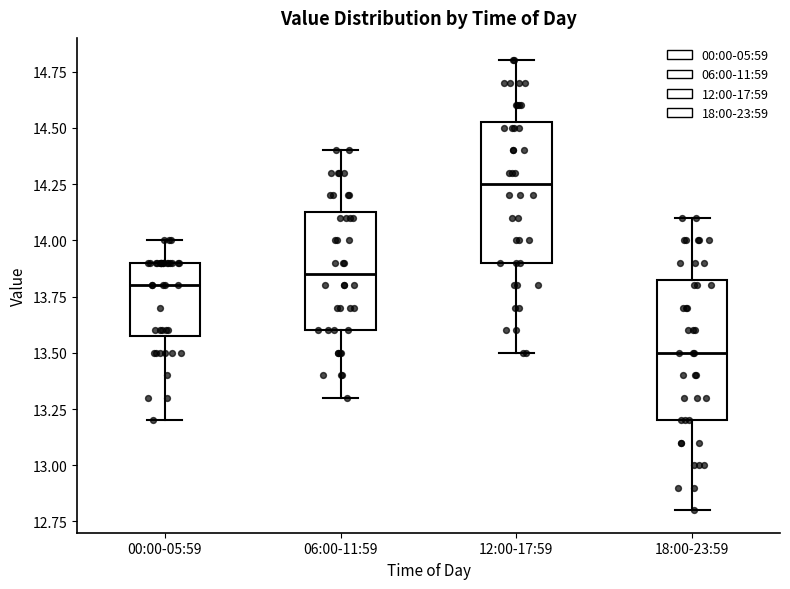

Where does the lower whisker of the box for 12:00-17:59 end on the y-axis? The values are not printed on the chart, so give them approximately, as read against the axis.

13.50